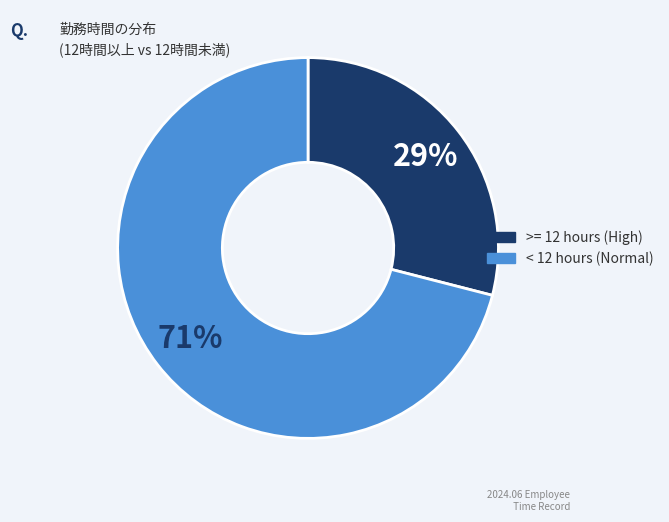

Is there a majority slice in this chart?

Yes